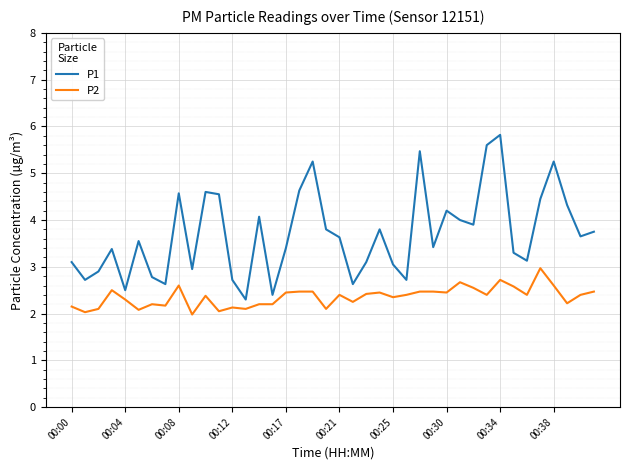

Is this an area chart (filled region under the line)?

No